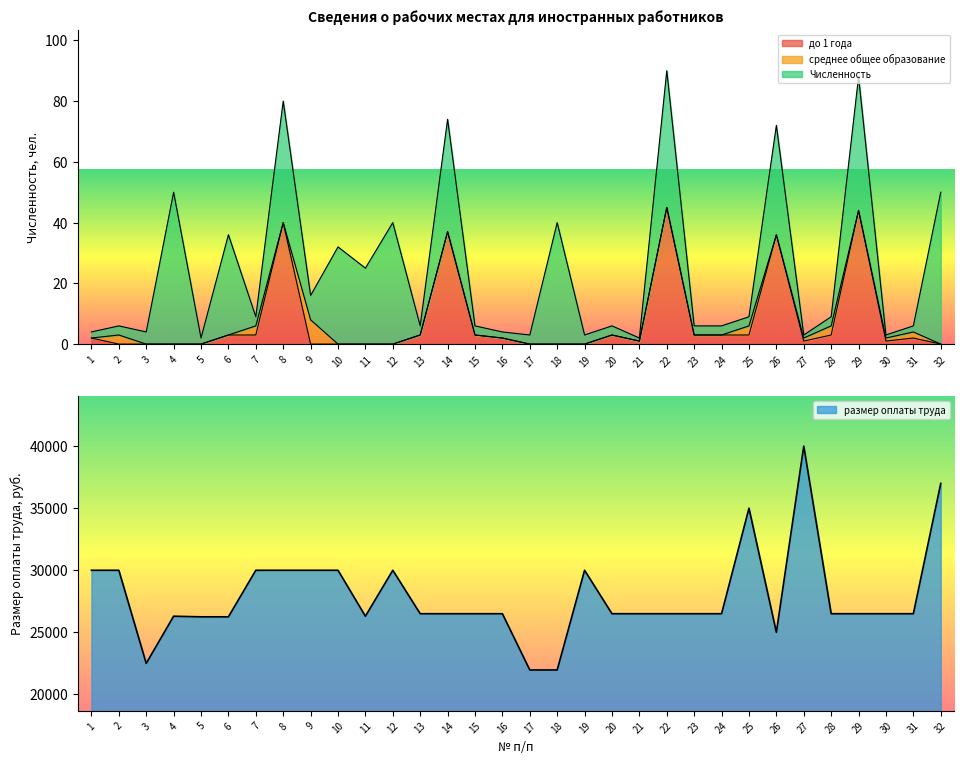

True or false: размер оплаты труда and до 1 года intersect in this chart.

False